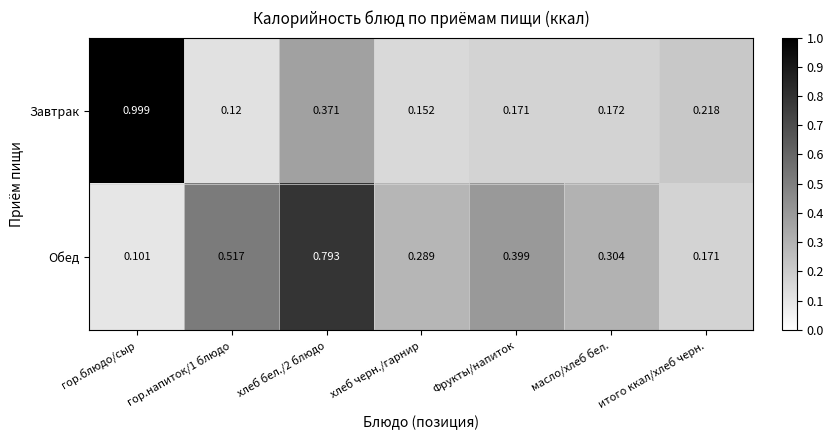

Which series has the largest total across all categories?

Обед